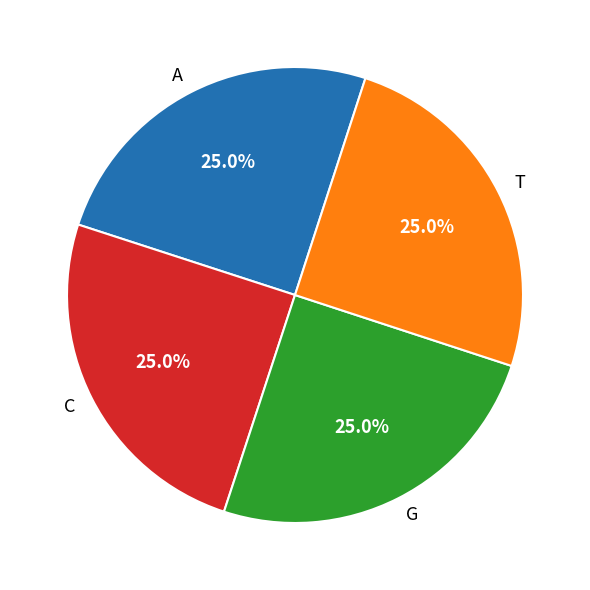

What is the ratio of the value at T to the value at C?

1.0